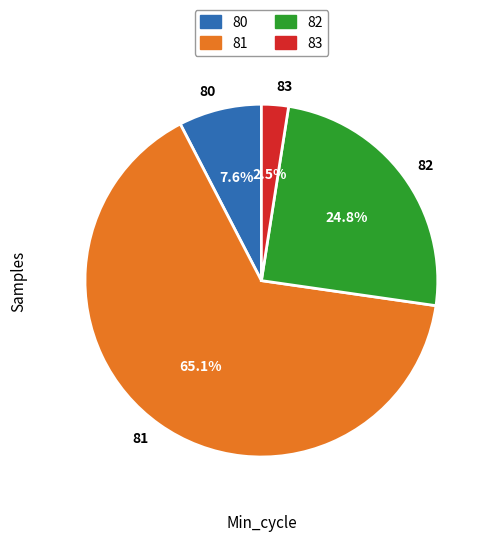

How many segments does this pie chart have?

4